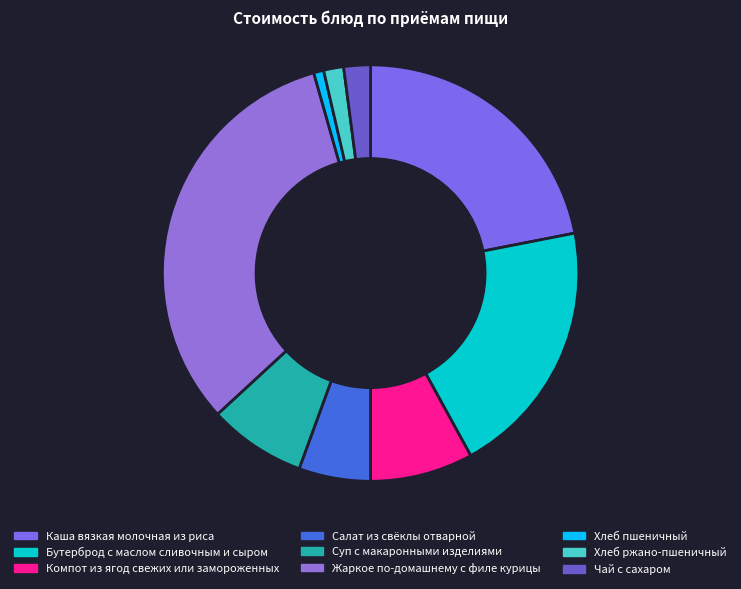

Count the number of slices in the pie.

9